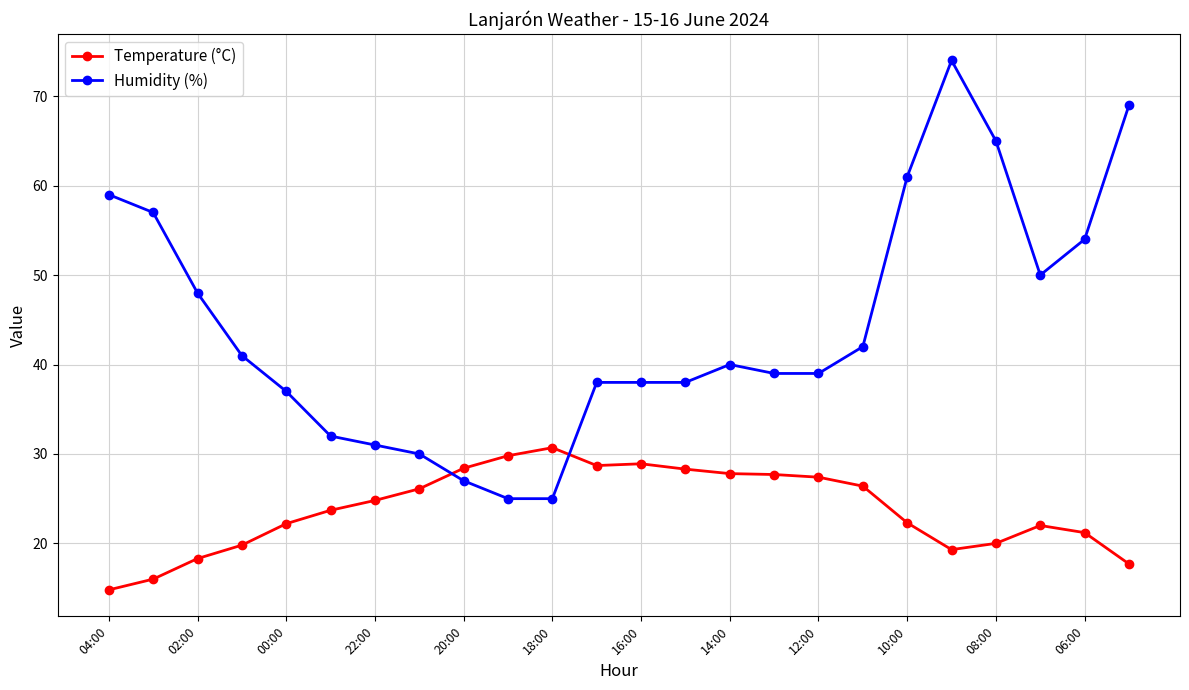

True or false: Temperature (°C) has more than 0 interior local peaks.

True